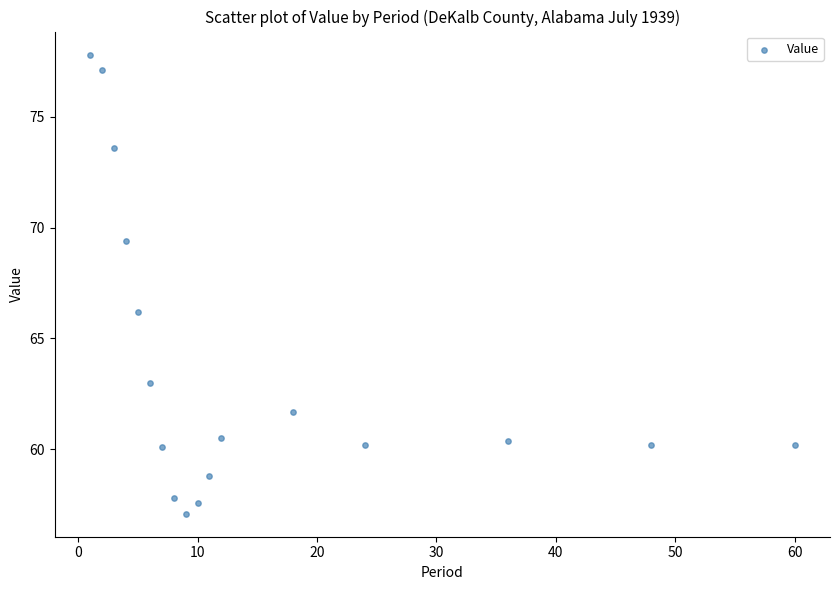

What is the range of X values (max minus min)?

59.0